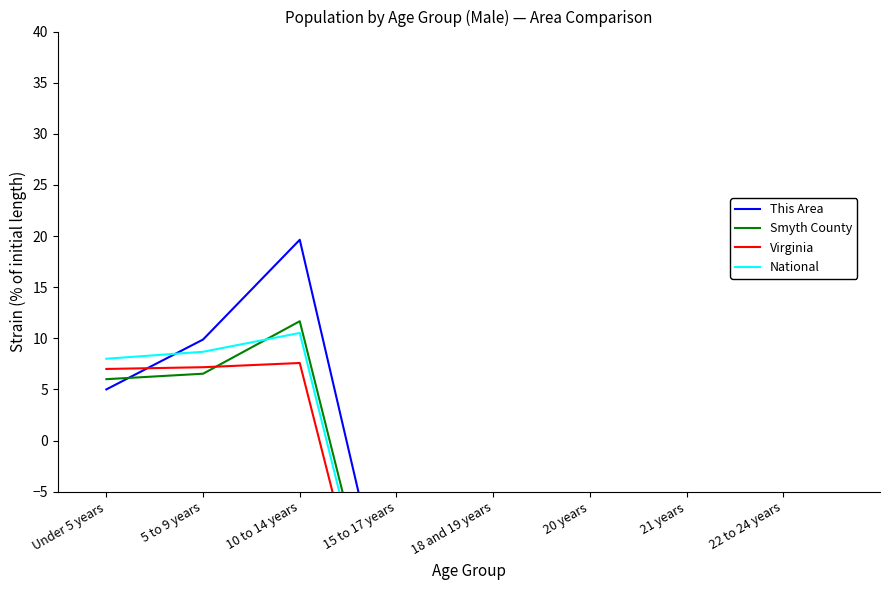

The value of Virginia at 22 to 24 years is -25.8. True or false?

True